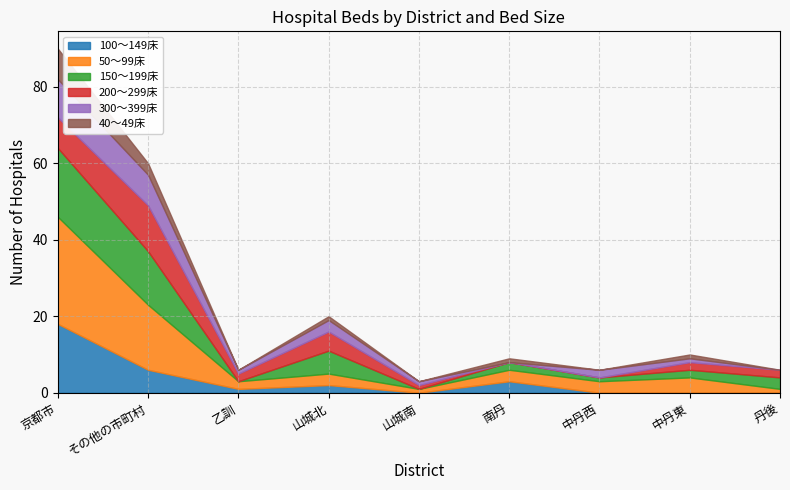

At how many categories does at least one series exceed 20?

1